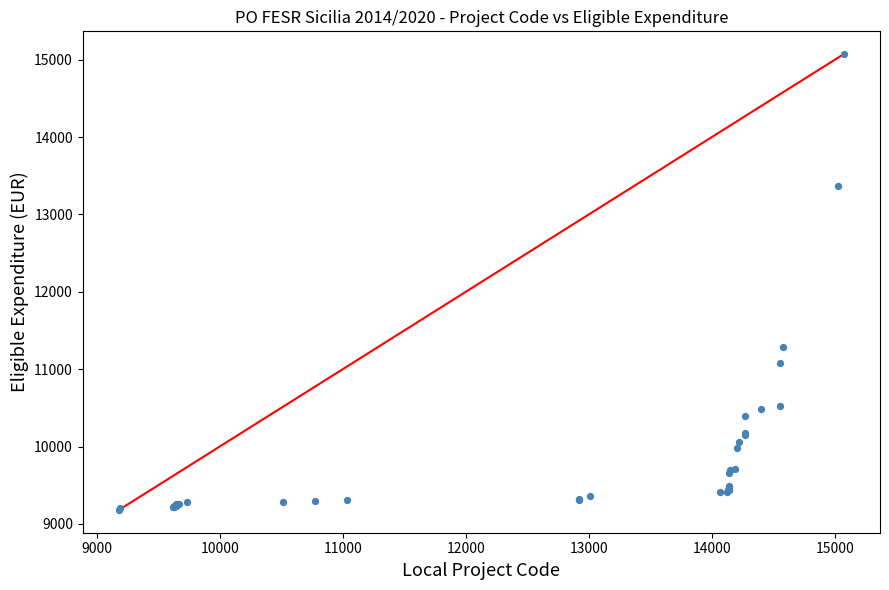

What Y value in the scatter plot is closest to 12127?

11286.9